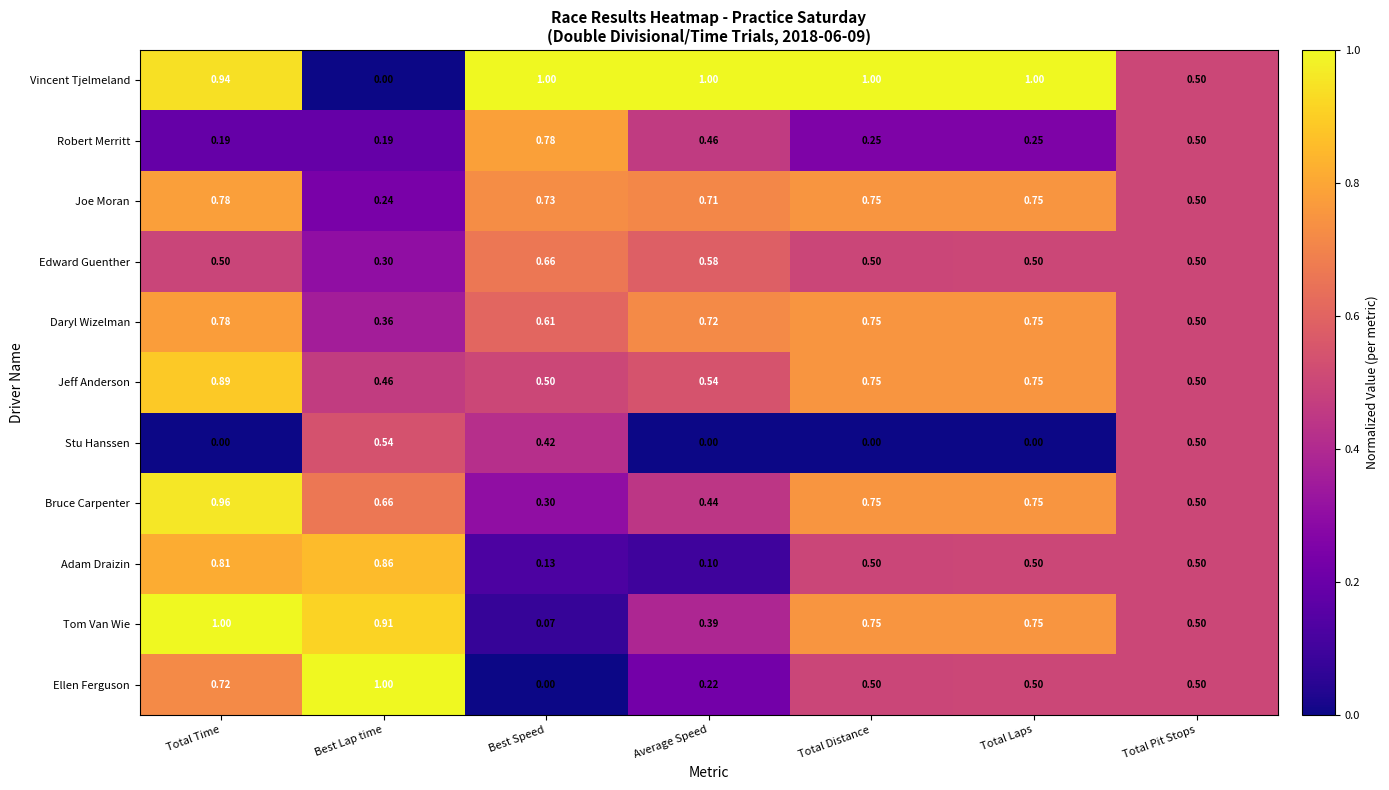

Rank the series at Best Lap time from highest to lowest value.

Ellen Ferguson, Tom Van Wie, Adam Draizin, Bruce Carpenter, Stu Hanssen, Jeff Anderson, Daryl Wizelman, Edward Guenther, Joe Moran, Robert Merritt, Vincent Tjelmeland